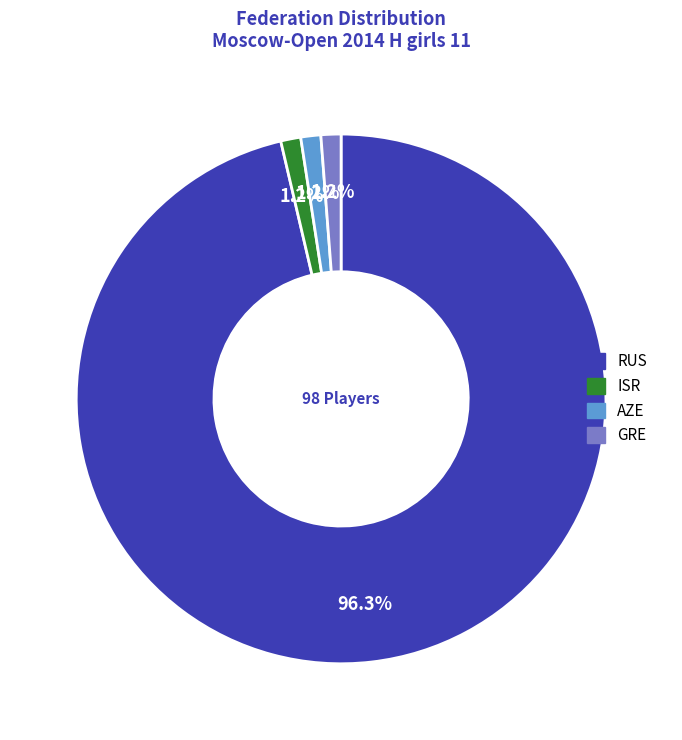

Which slice is the largest?

RUS